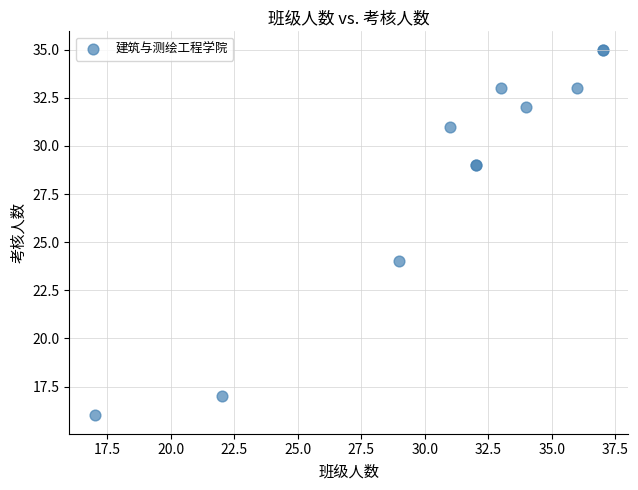

What Y value in the scatter plot is closest to 25?

24